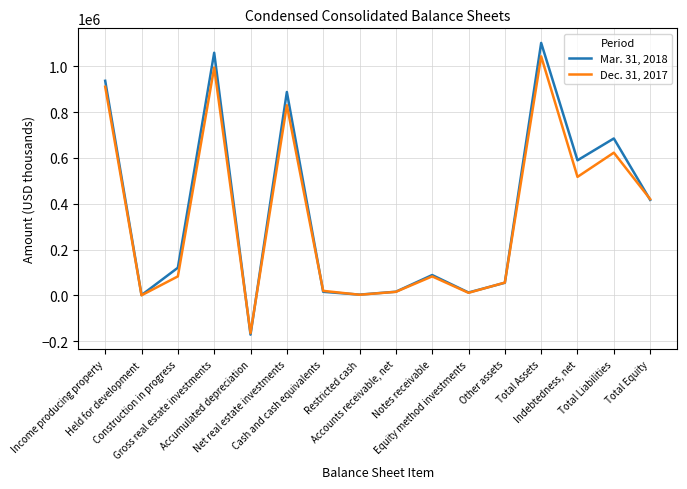

What is the minimum value shown in the chart?

-171205